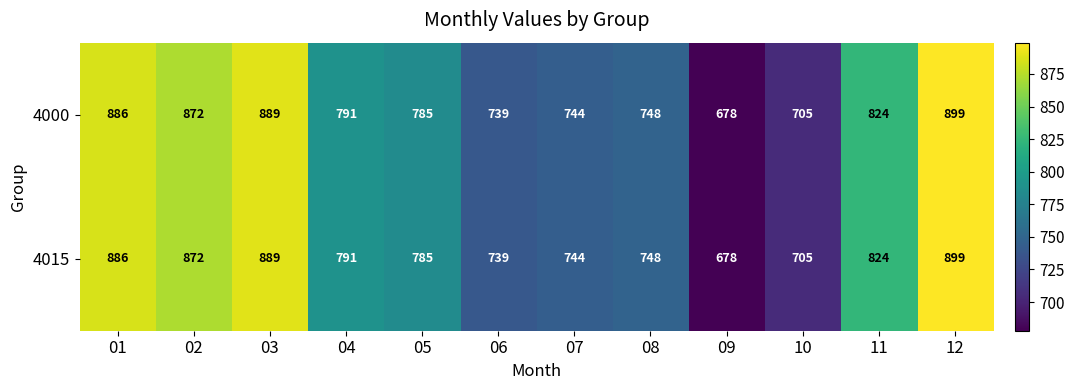

At which category is the sum across all series the highest?

12